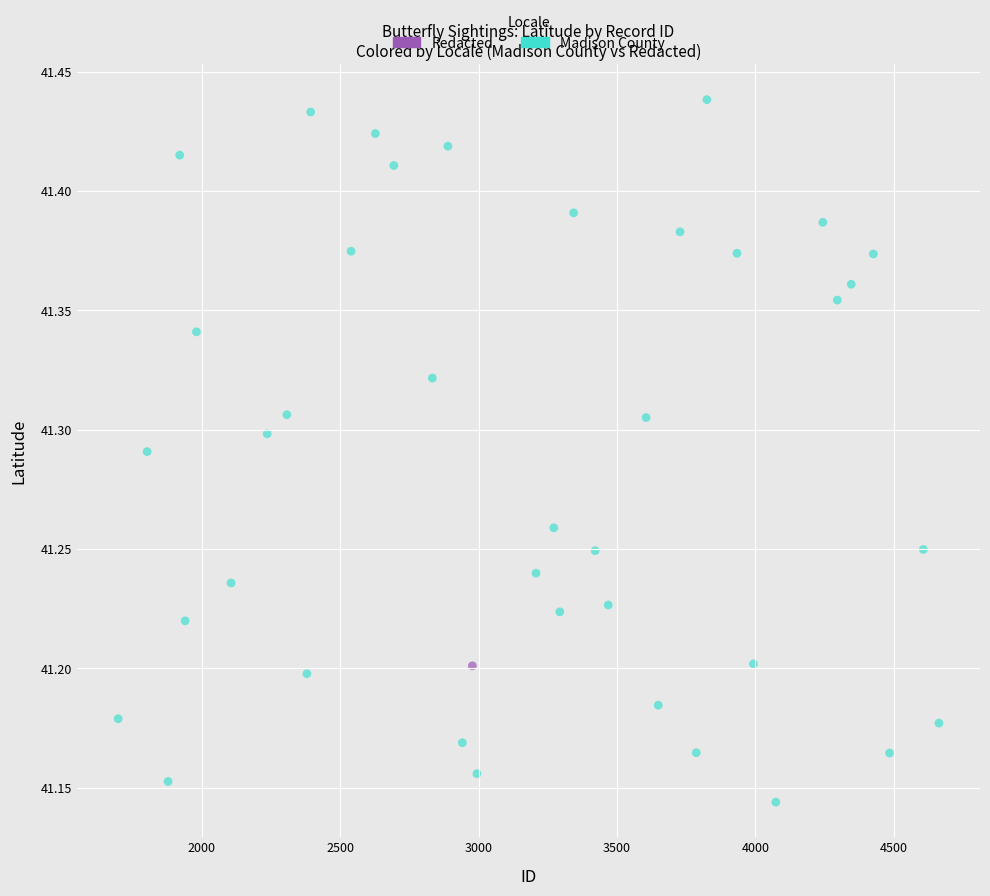

What are all the series names shown in the legend?

Redacted, Madison County